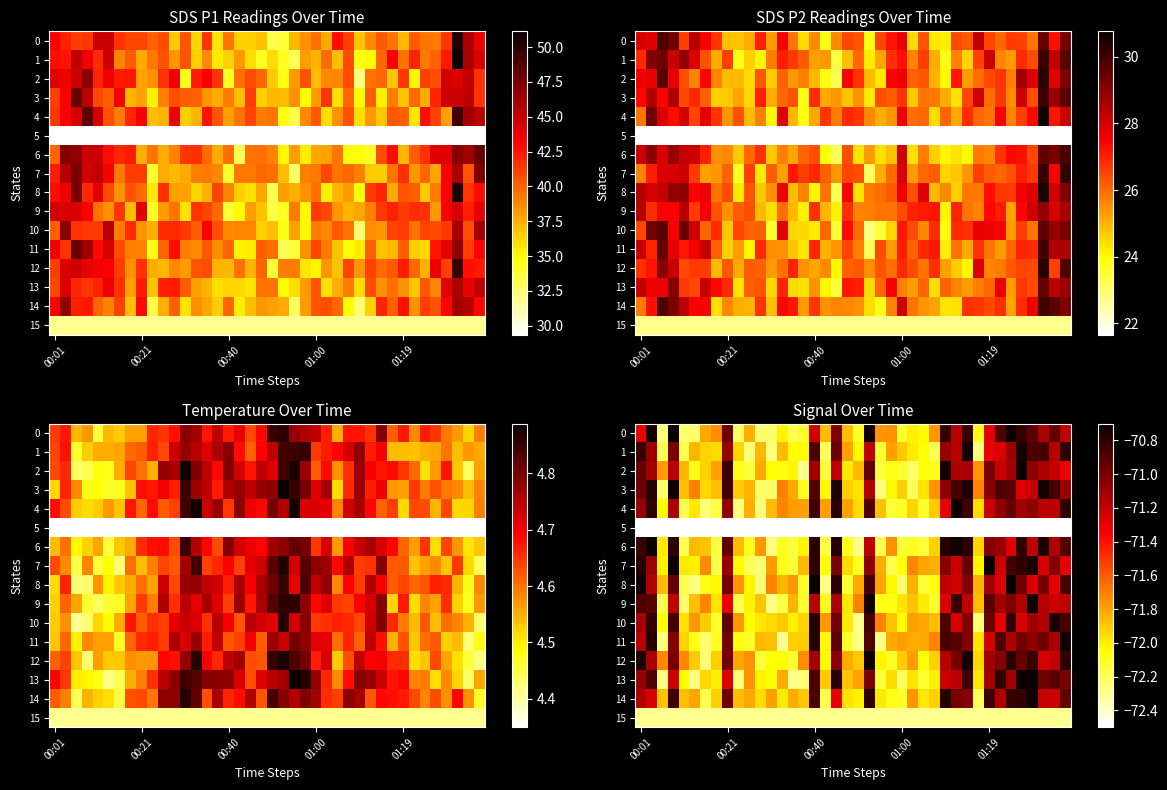

What is the sum of the row_7 values at 7 and 15?

-144.0